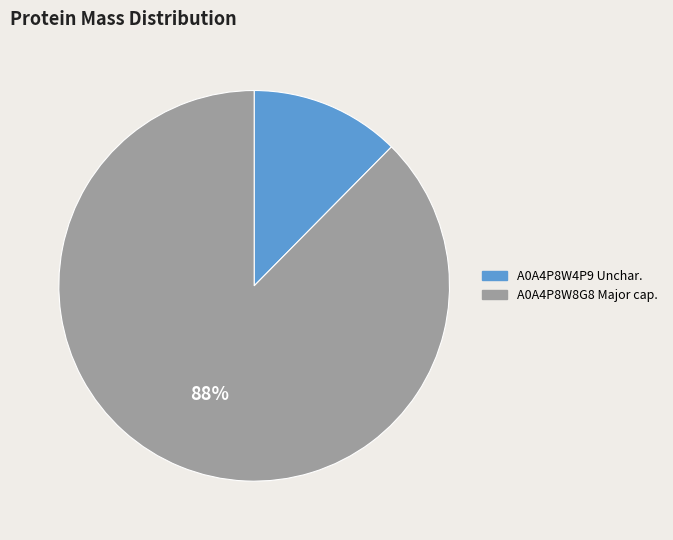

Is there any slice that represents more than half of the pie?

Yes